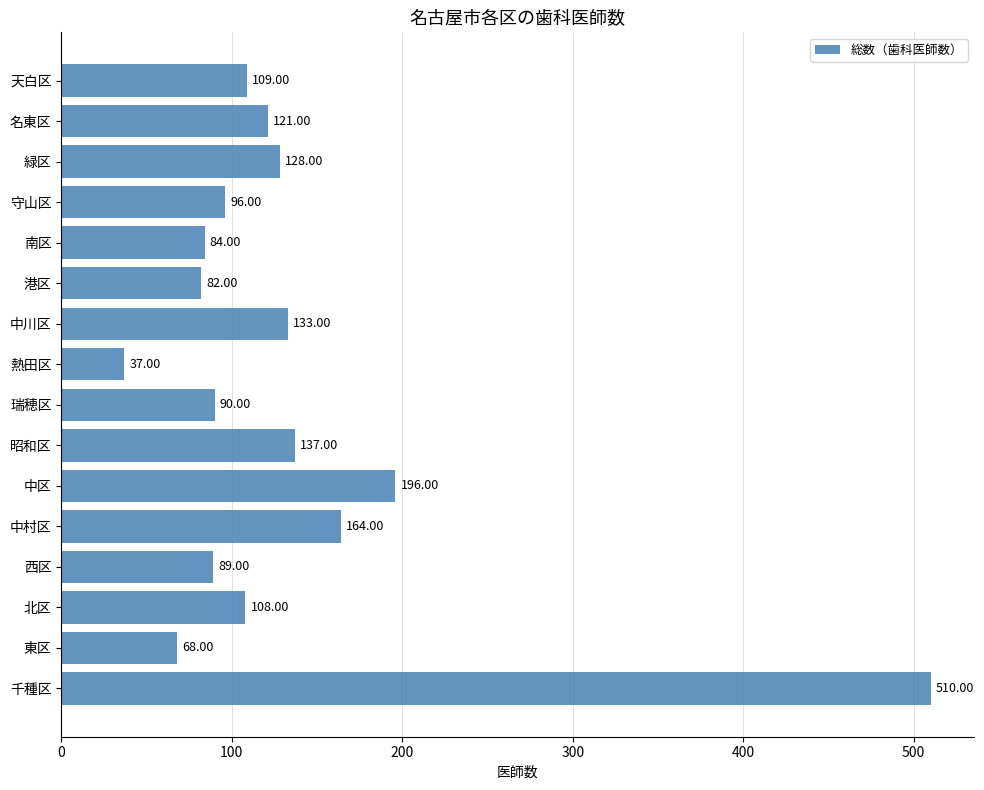

Rank the categories by value from highest to lowest.

千種区, 中区, 中村区, 昭和区, 中川区, 緑区, 名東区, 天白区, 北区, 守山区, 瑞穂区, 西区, 南区, 港区, 東区, 熱田区